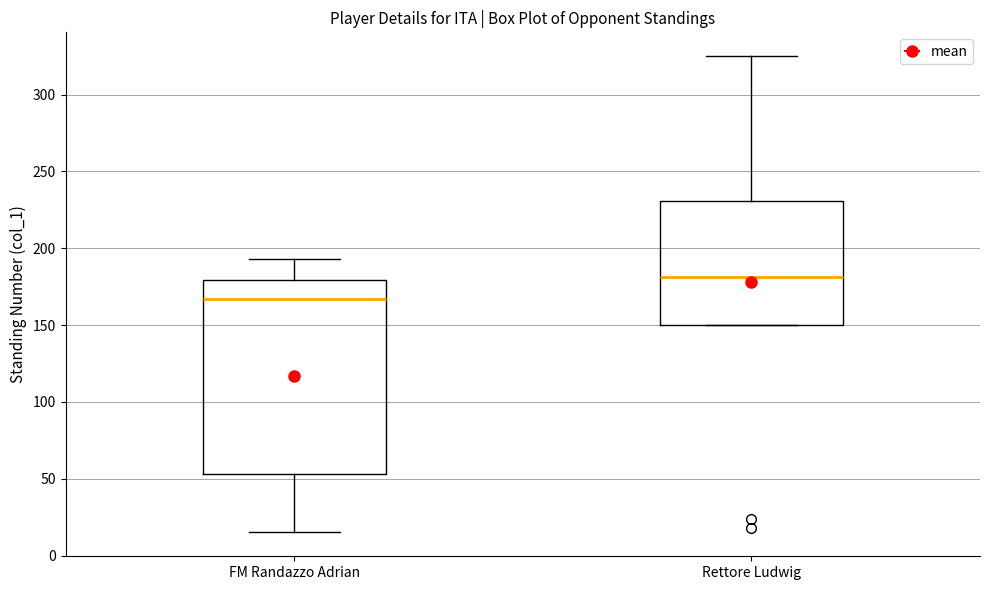

Which box has the highest median line?

Rettore Ludwig